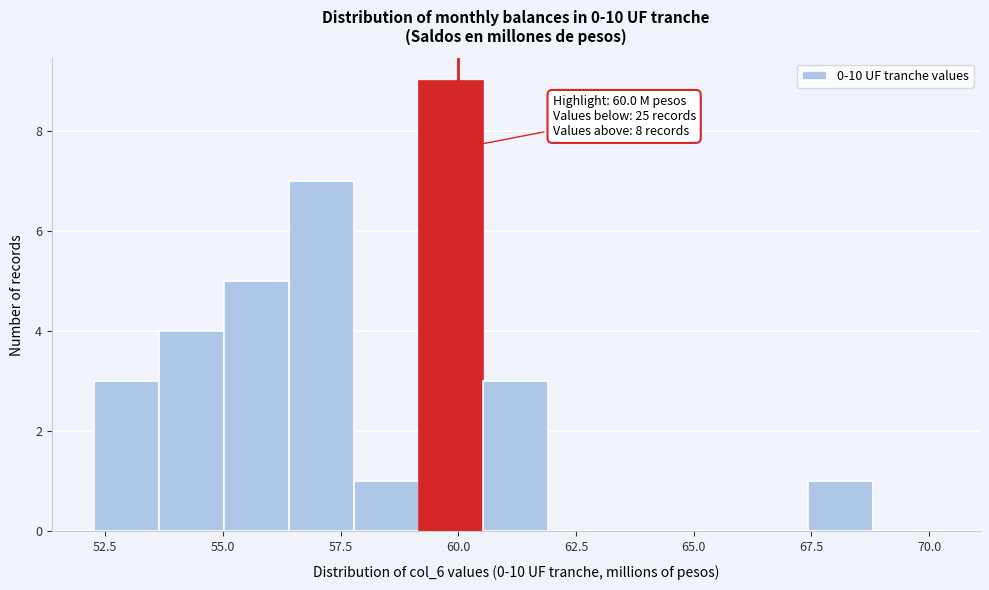

Read against the x-axis, roughly where is the centre of the tallest bar?

60.0